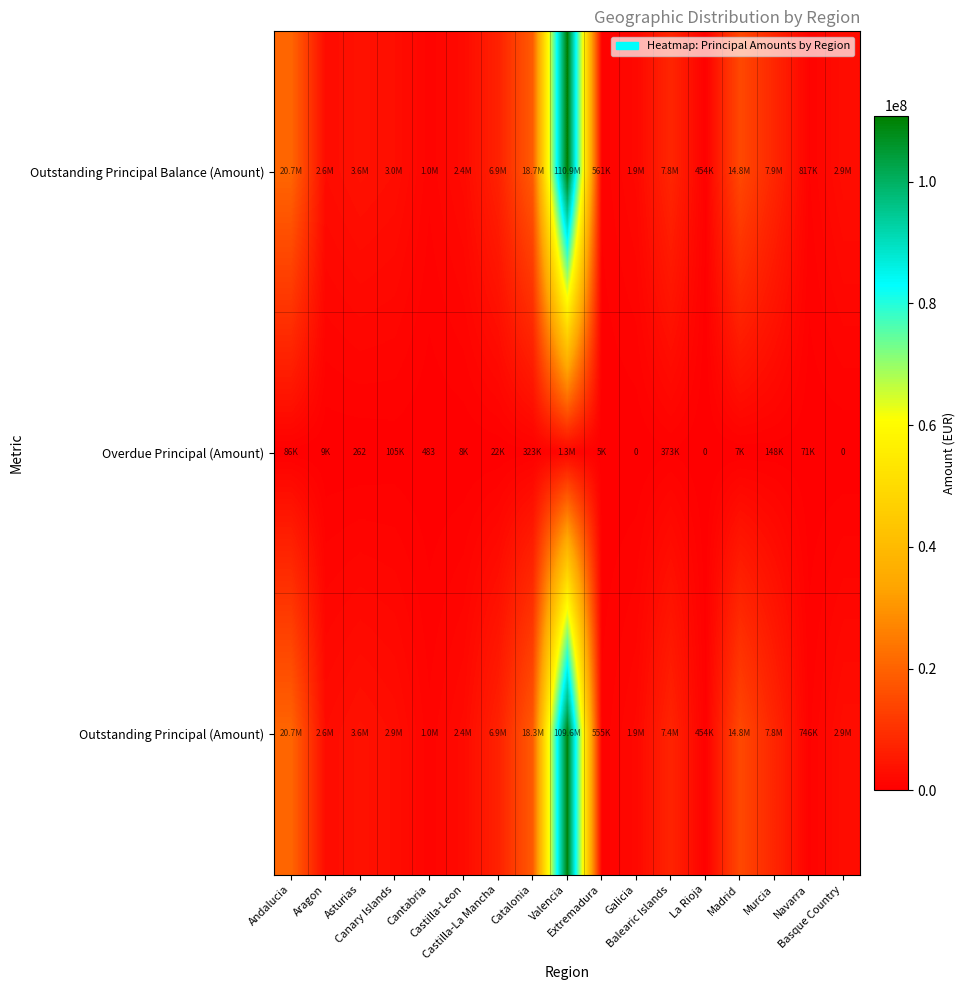

Rank the series by their maximum value, from lowest to highest.

Overdue Principal (Amount), Outstanding Principal (Amount), Outstanding Principal Balance (Amount)